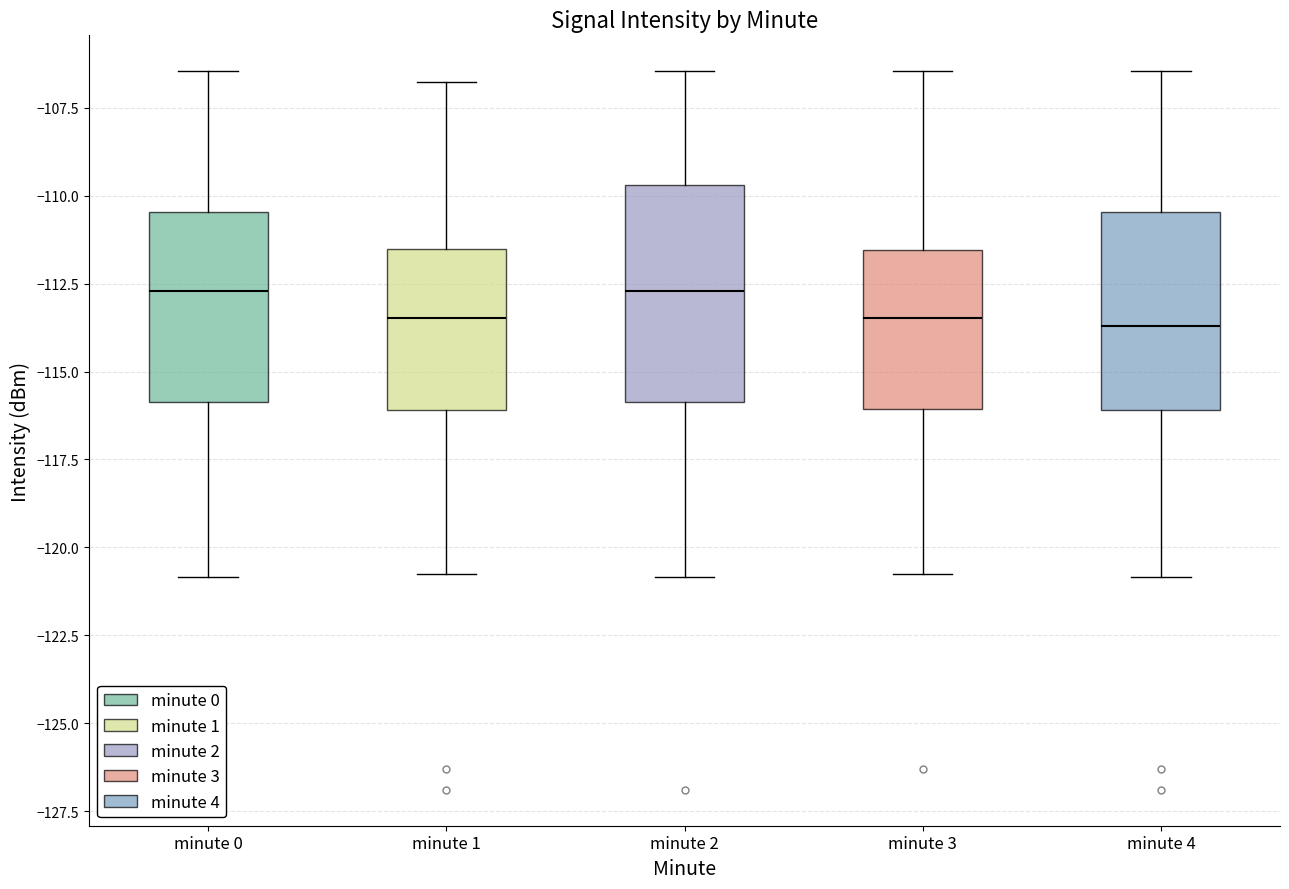

Reading left to right, read every box against the y-axis: the position of its median line, the range the box covers, and the ends of its whiskers. The values are not printed on the chart, so give them approximately, as read against the axis.

minute 0: median -112.5, box -116.0 to -110.5, whiskers -121.0 to -106.5
minute 1: median -113.5, box -116.0 to -111.5, whiskers -121.0 to -107.0
minute 2: median -112.5, box -116.0 to -109.5, whiskers -121.0 to -106.5
minute 3: median -113.5, box -116.0 to -111.5, whiskers -121.0 to -106.5
minute 4: median -113.5, box -116.0 to -110.5, whiskers -121.0 to -106.5